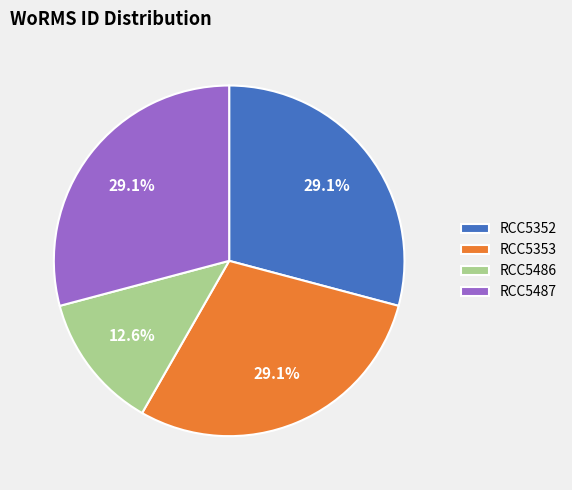

To the nearest percent, what percentage of the pie is RCC5353?

29%